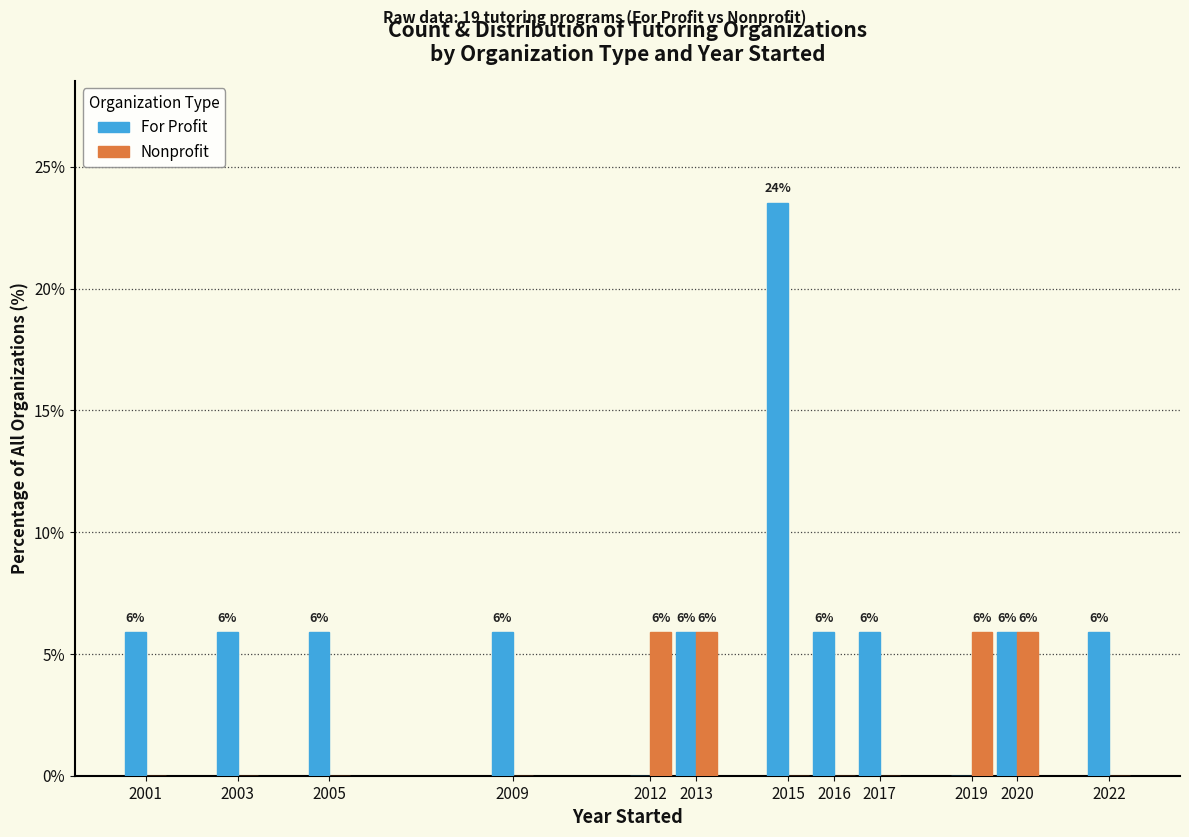

Rank the series by their maximum value, from highest to lowest.

For Profit, Nonprofit